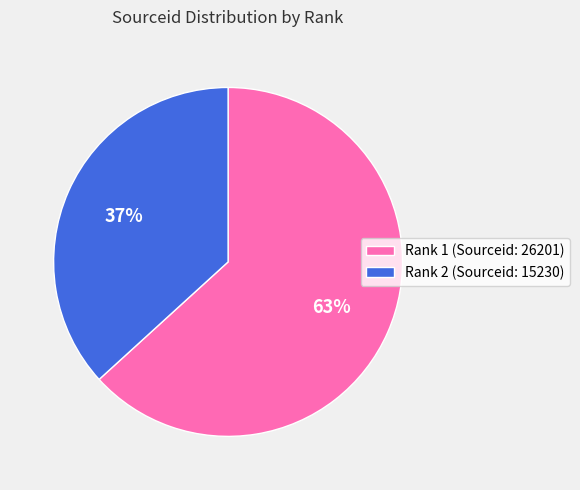

To the nearest percent, what percentage of the pie is Rank 2 (Sourceid: 15230)?

37%